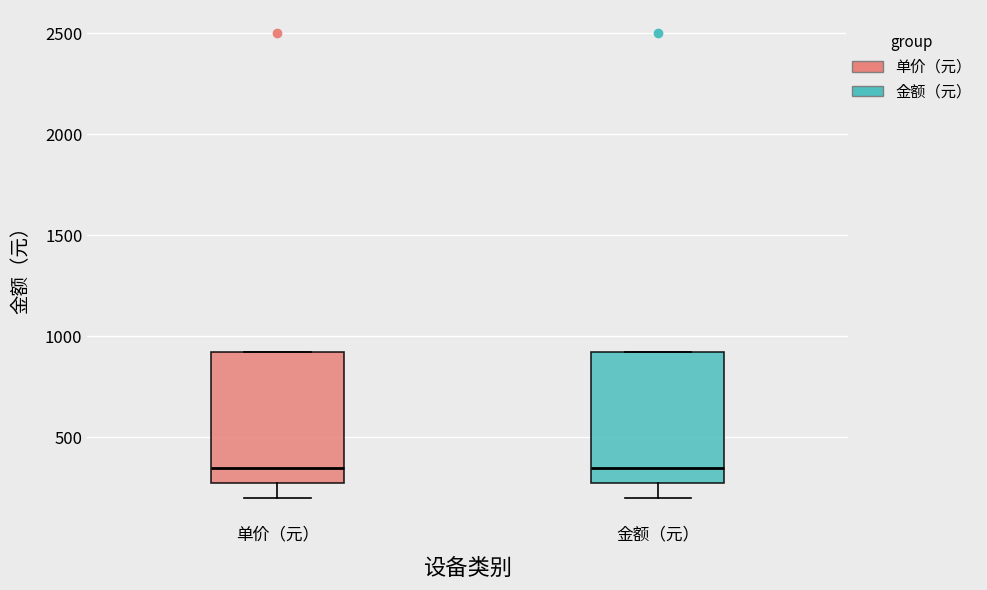

Where does the median line of the box for 单价（元） sit on the y-axis? The values are not printed on the chart, so give them approximately, as read against the axis.

350